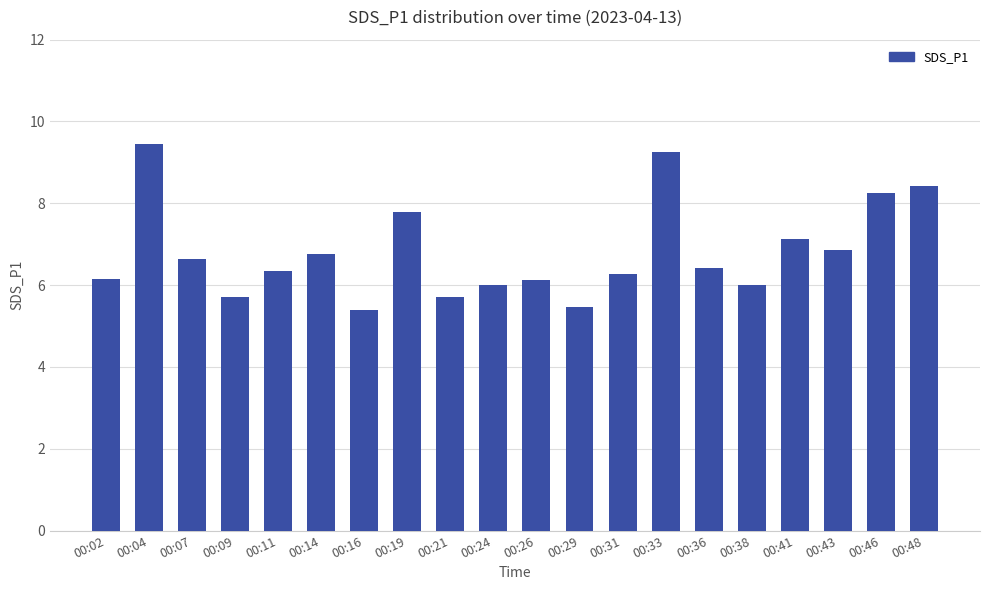

Are the bars horizontal?

No